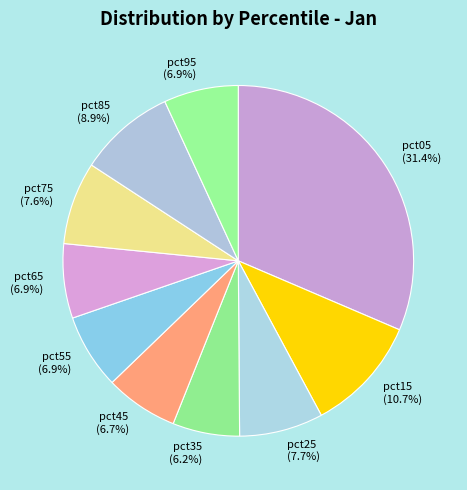

To the nearest percent, what is the difference between the pct55 and pct15 slice percentages?

4%